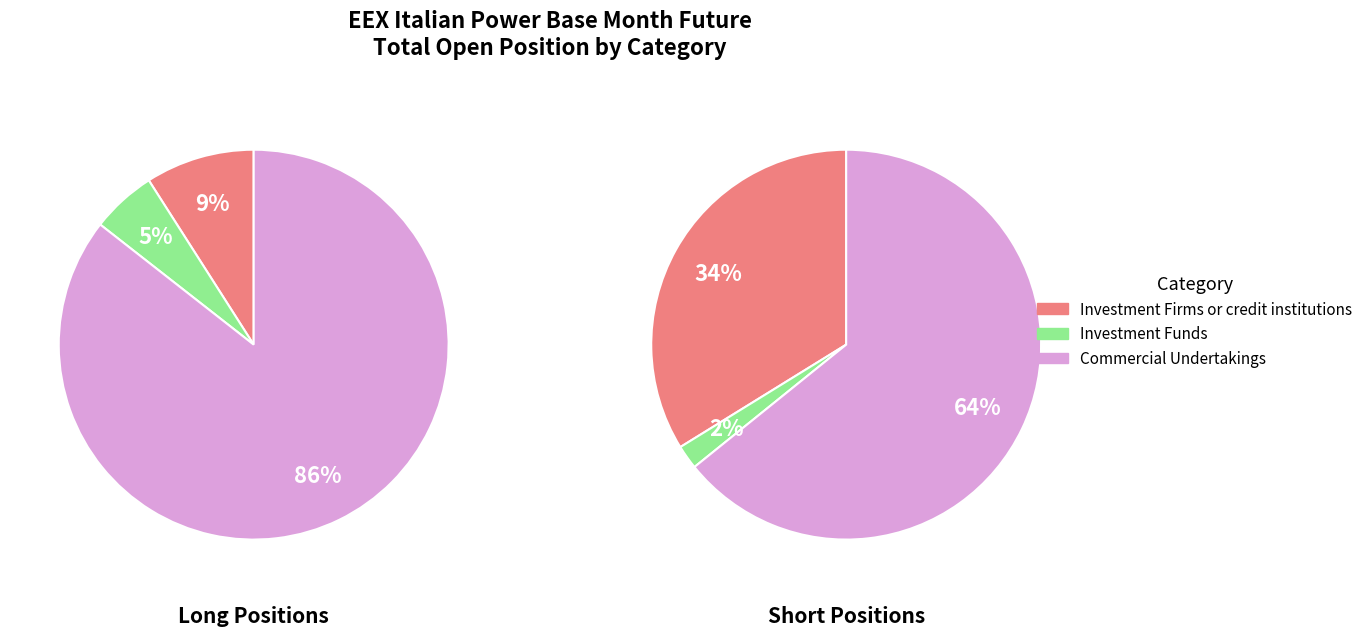

True or false: Investment Firms or credit institutions accounts for 44% of the total.

False